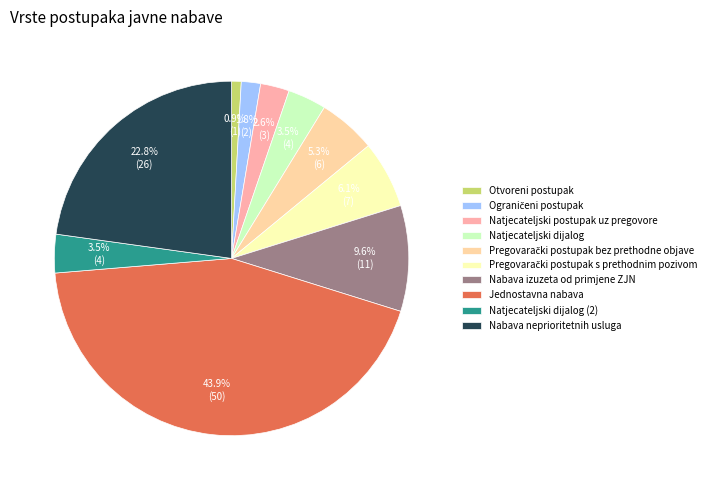

True or false: Nabava neprioritetnih usluga accounts for 23% of the total.

True